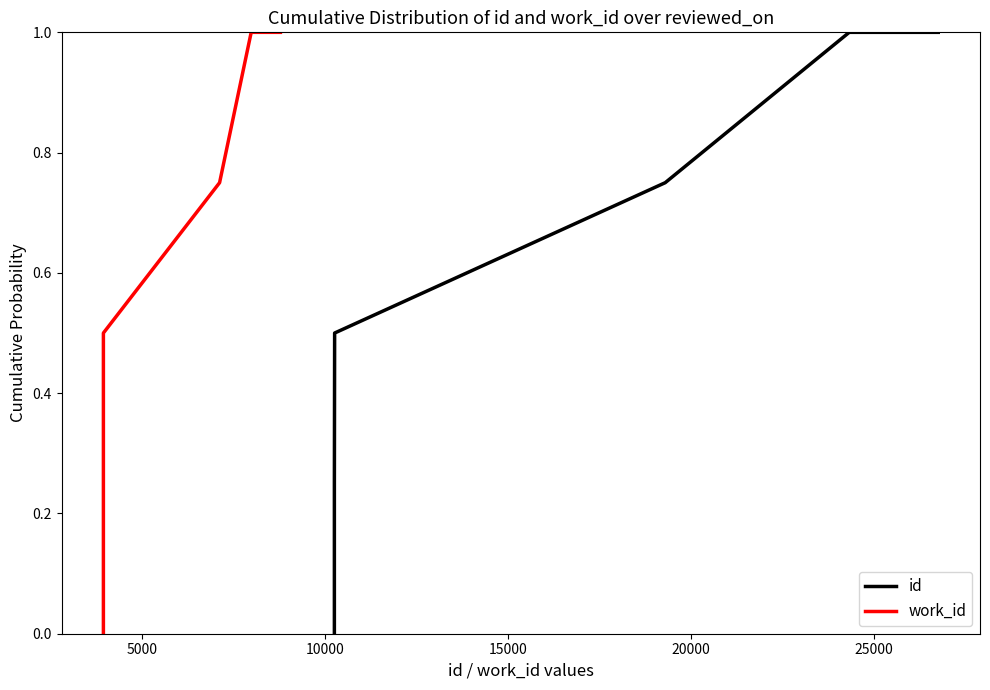

True or false: work_id and id intersect in this chart.

False